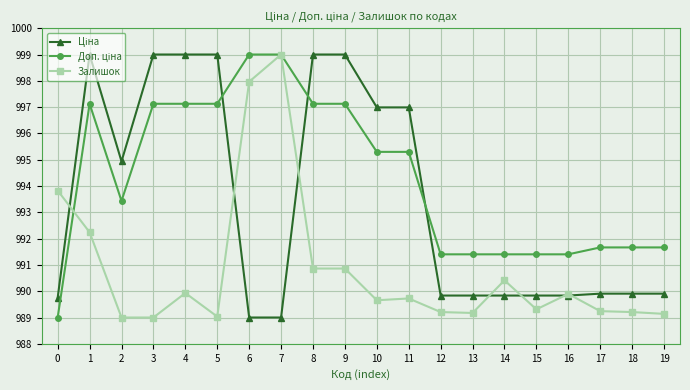

What is the difference between the highest and lowest values at 9?

8.1